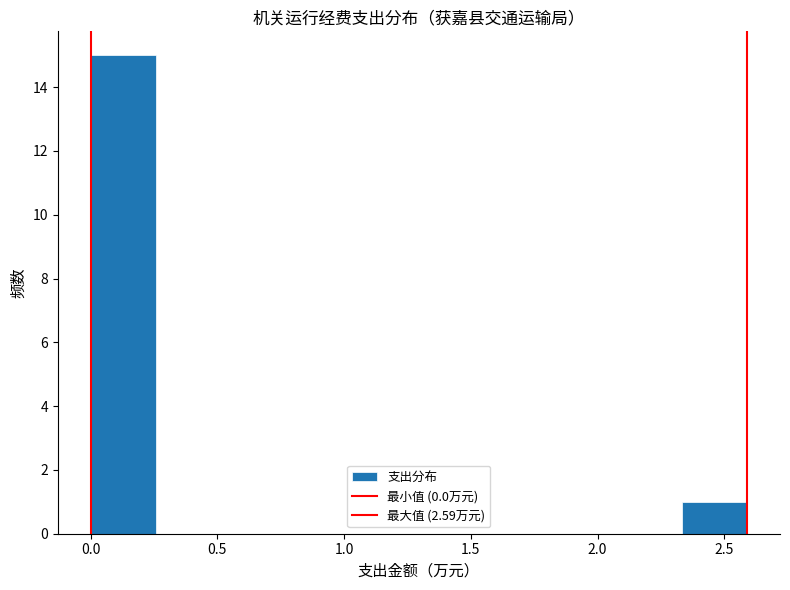

What is the height of the bar covering 2.35 to 2.60 on the x-axis? Neither the bar edges nor the heights are printed on the chart, so give them approximately, as read against the axes.

1